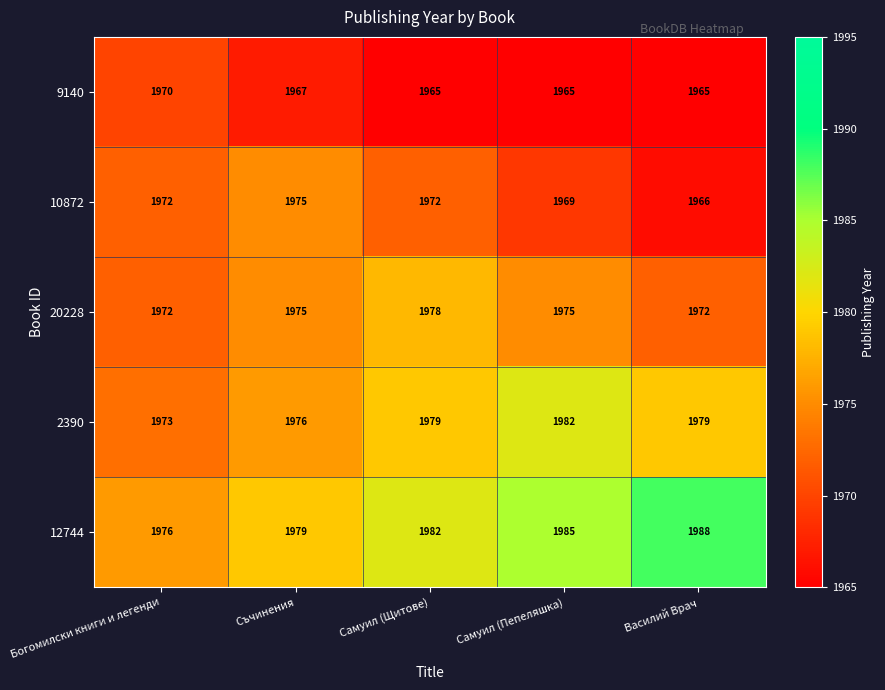

True or false: 10872 has a value of 3373 at Самуил (Щитове).

False